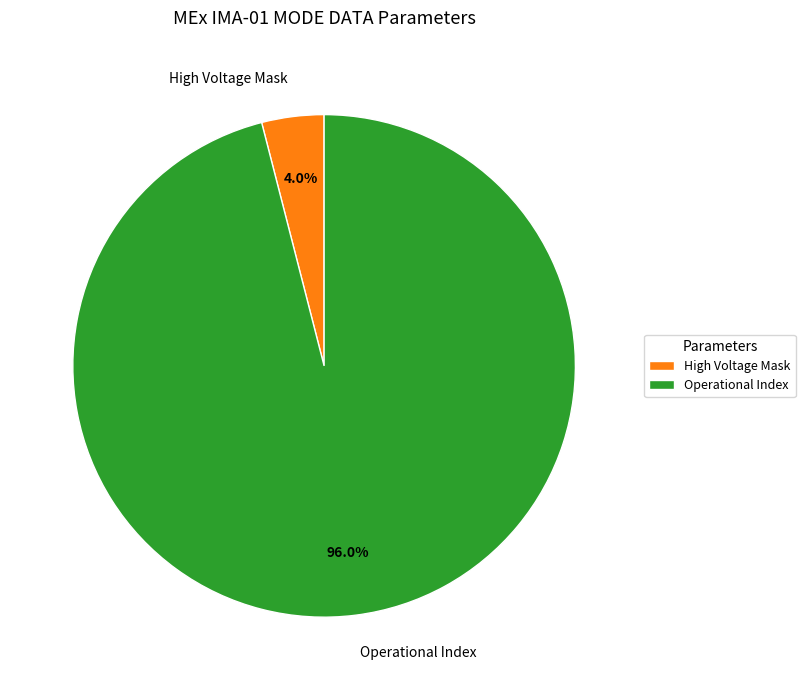

Combined, what portion of the pie is High Voltage Mask and Operational Index?

100.0%